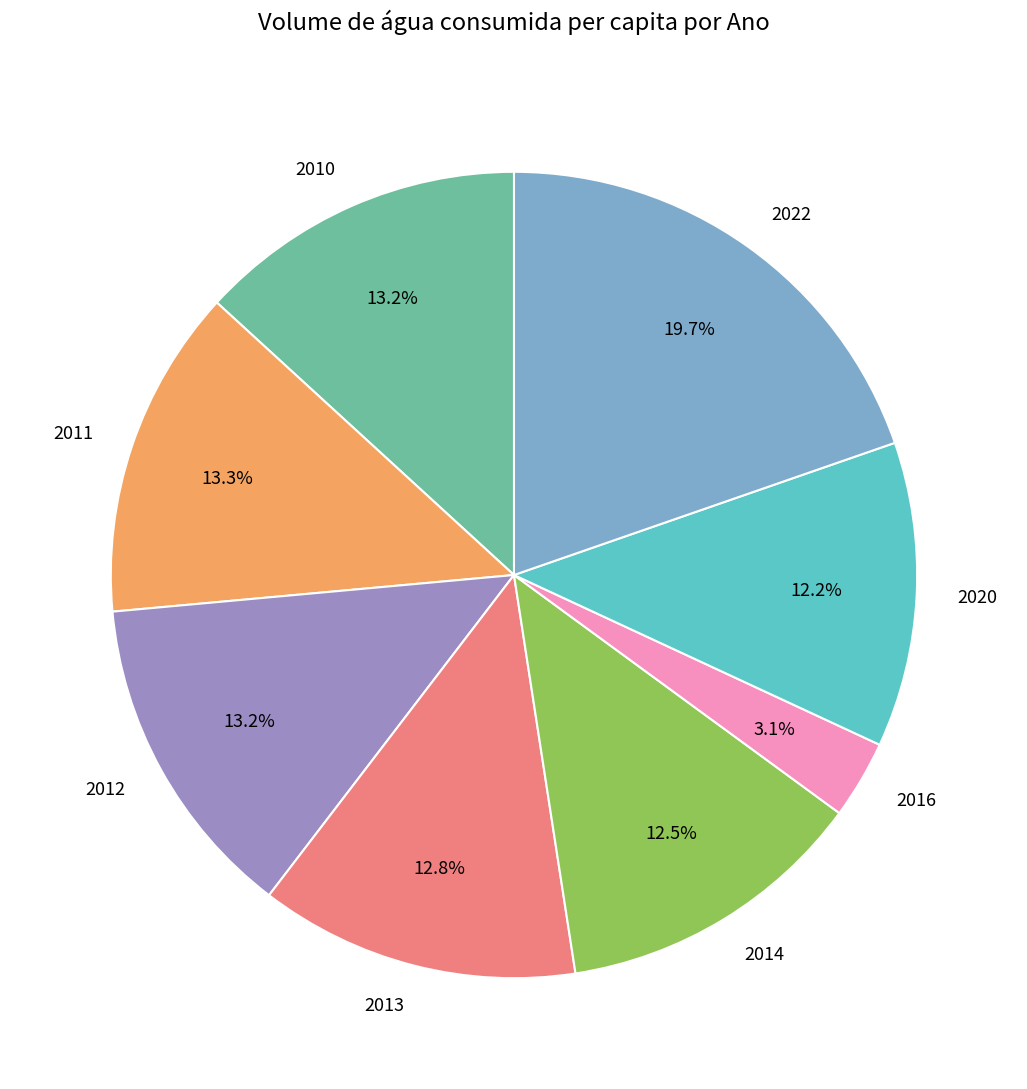

Between 2011 and 2014, which is larger?

2011